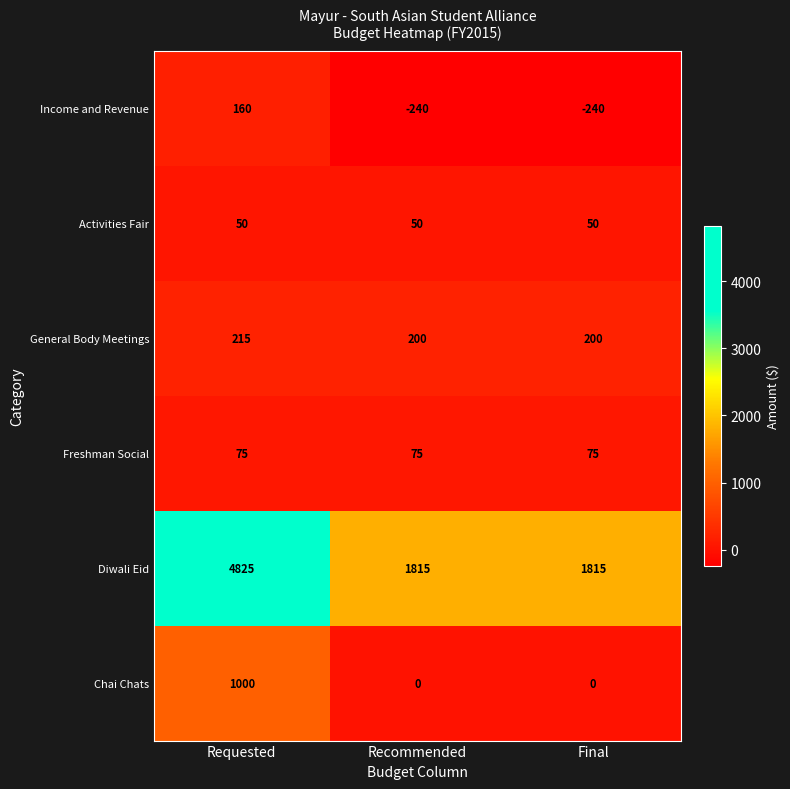

How many Diwali Eid values are between 1815 and 4825?

3